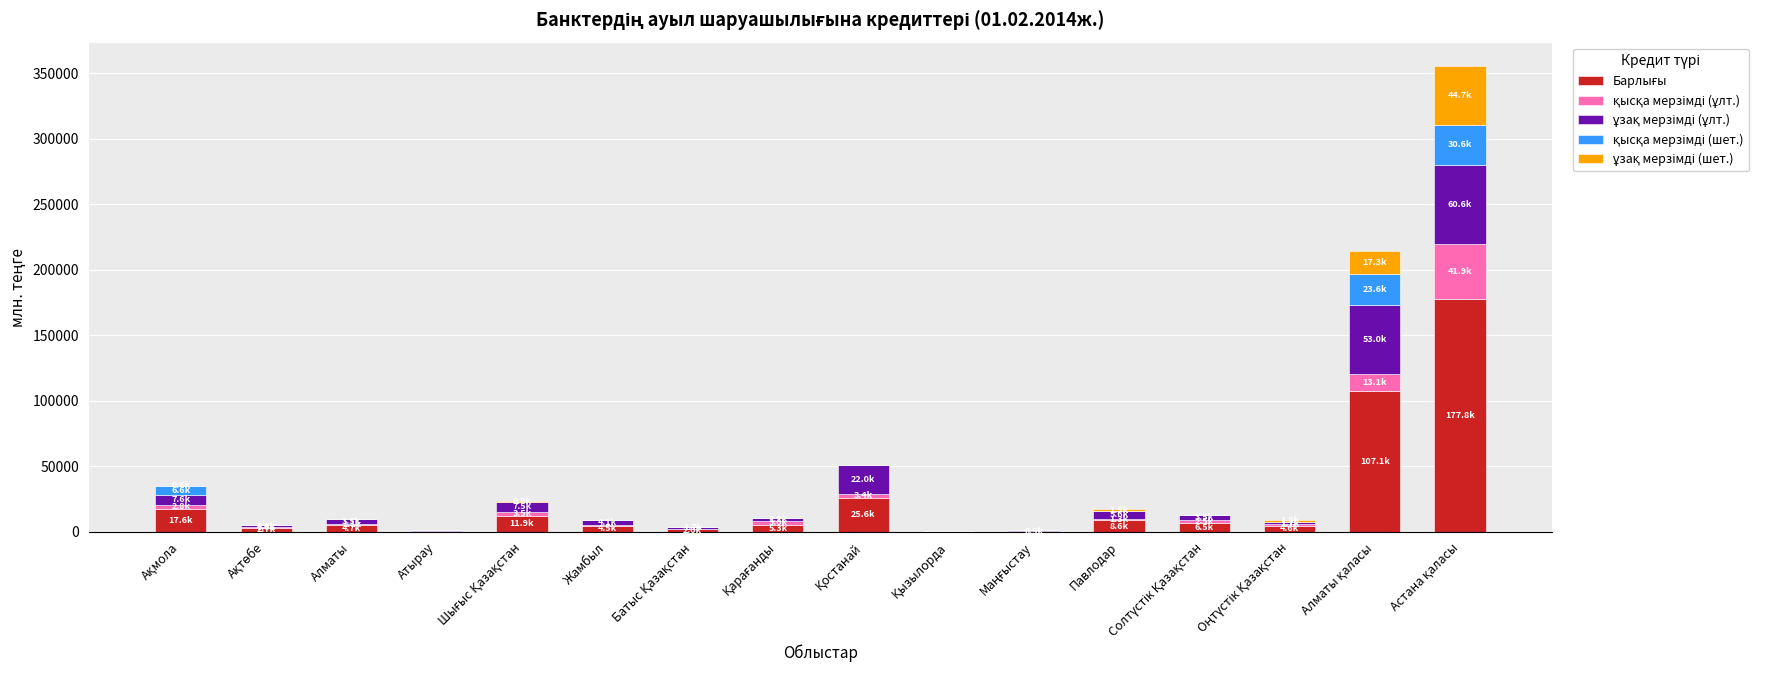

Where is ұзақ мерзімді (ұлт.) nearest to the value 30354?

Қостанай